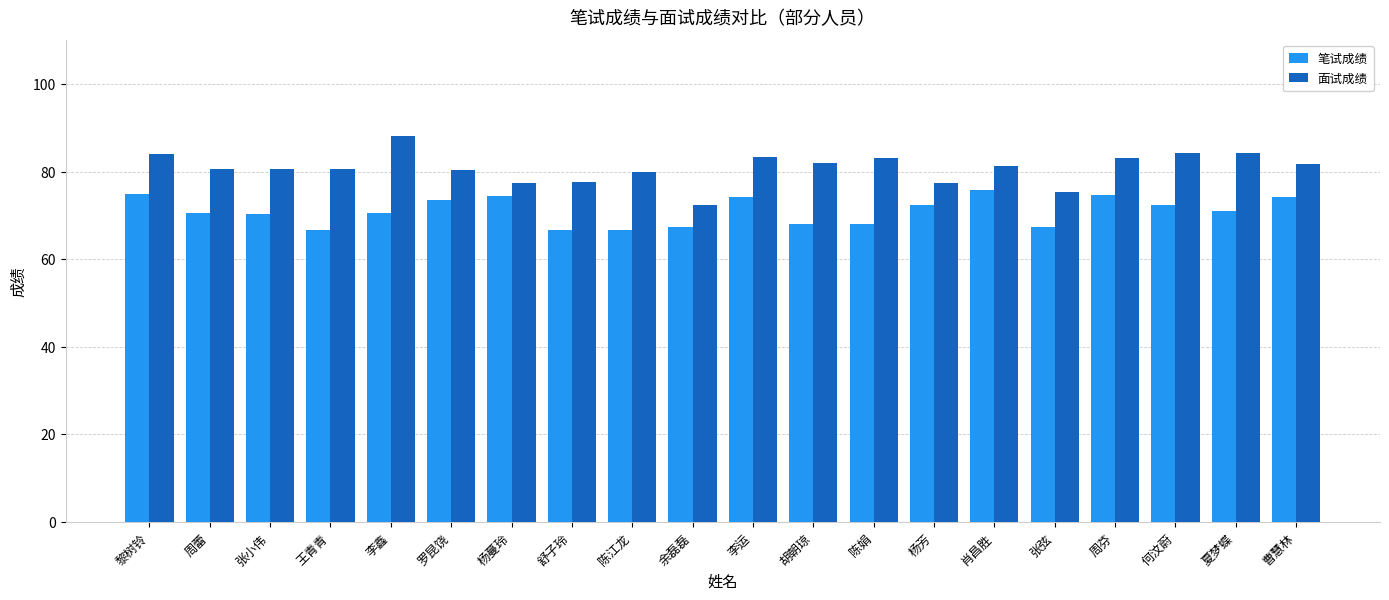

How many bars are there in total?

40